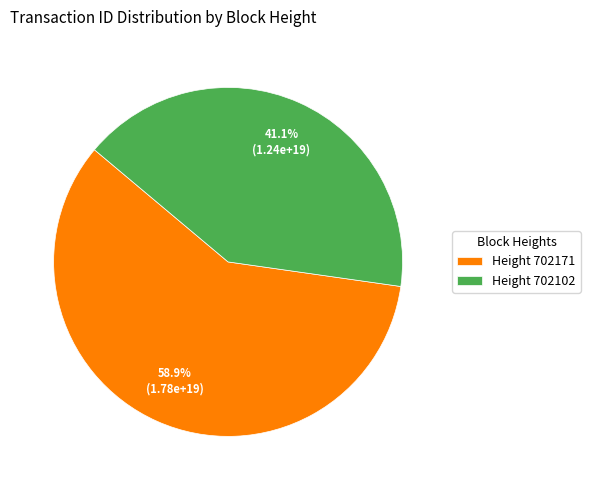

Is Height 702171 the majority of the pie?

Yes